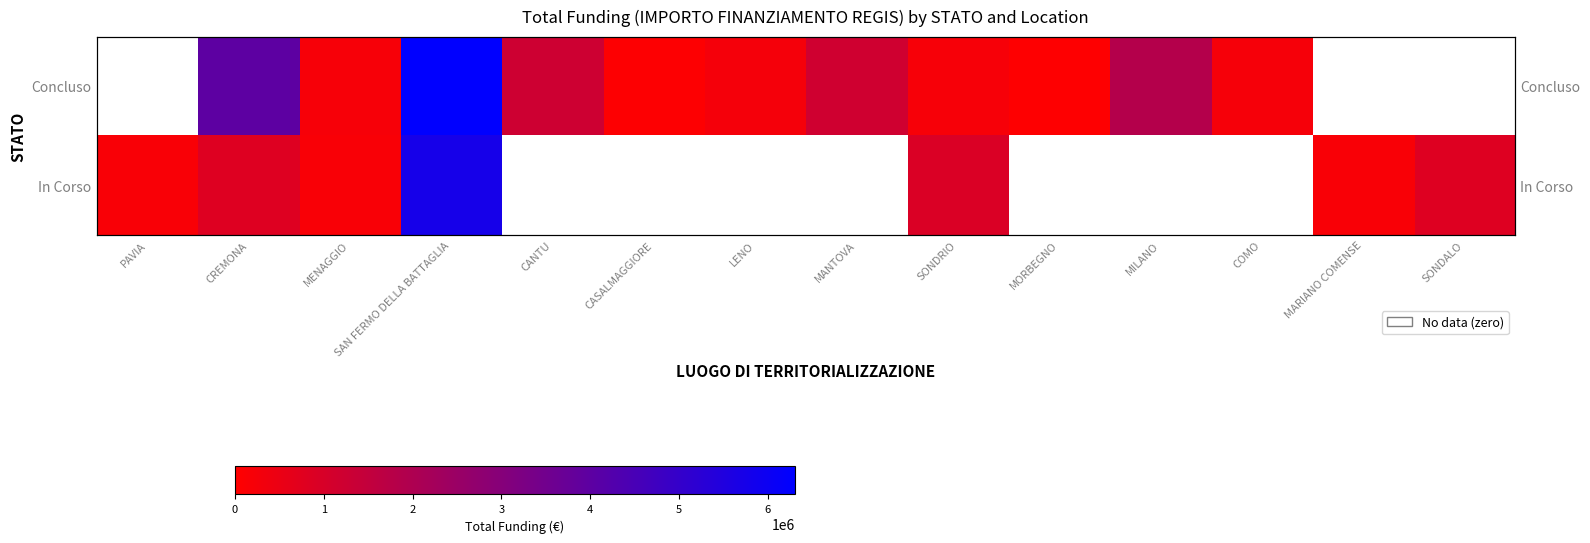

How many categories are shown in the chart?

14